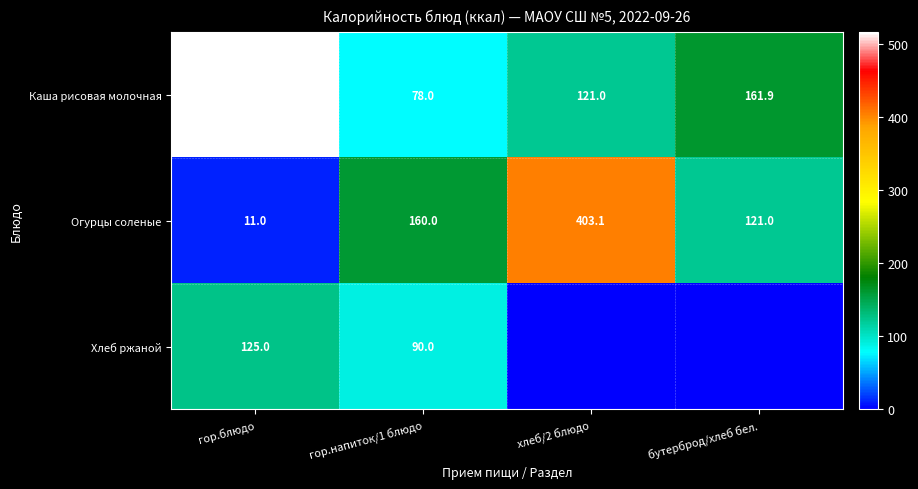

Where is Огурцы соленые nearest to the value 207?

гор.напиток/1 блюдо